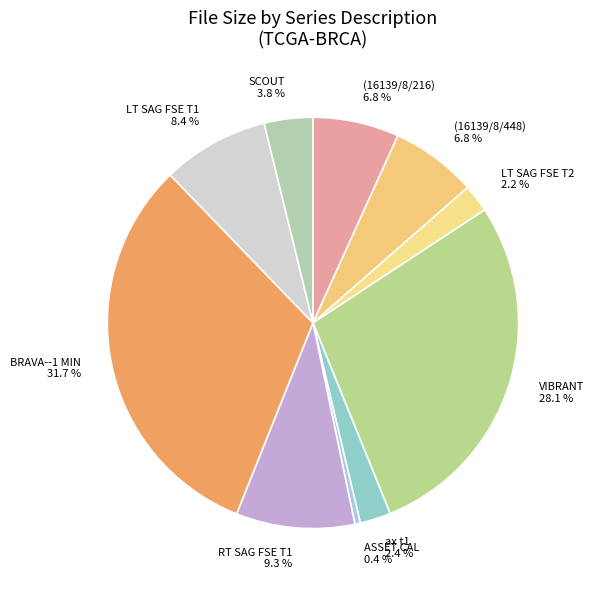

What percentage is the LT SAG FSE T2 slice, to the nearest percent?

2%